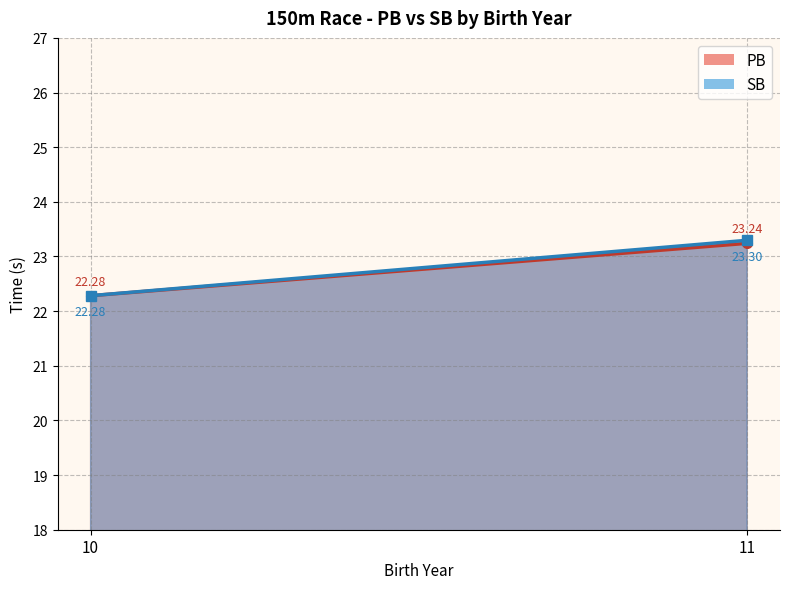

Is it true that PB (line) equals 22.3 at 10?

True